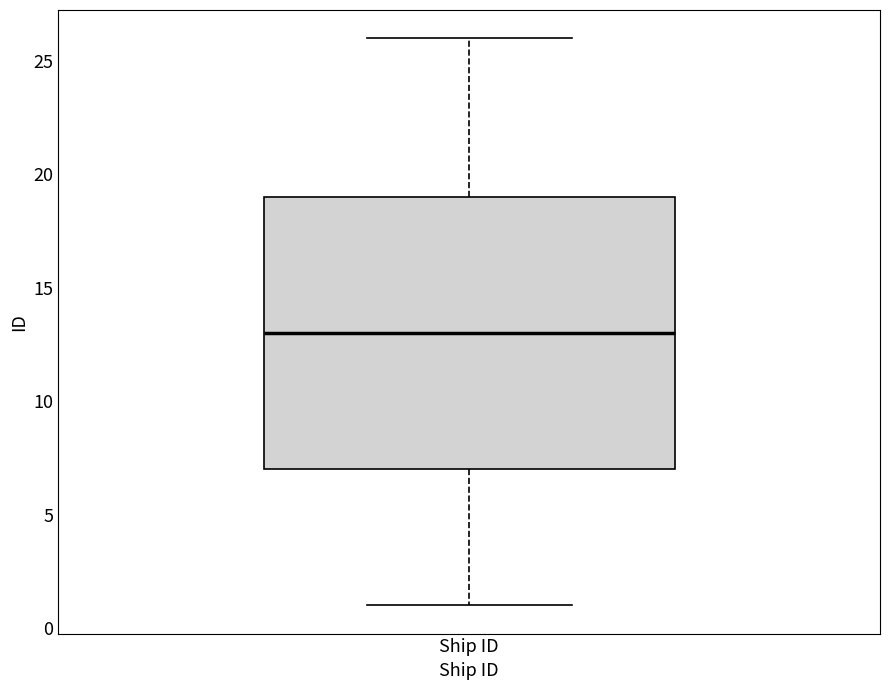

Where does the lower whisker of the box for Ship ID end on the y-axis? The values are not printed on the chart, so give them approximately, as read against the axis.

1